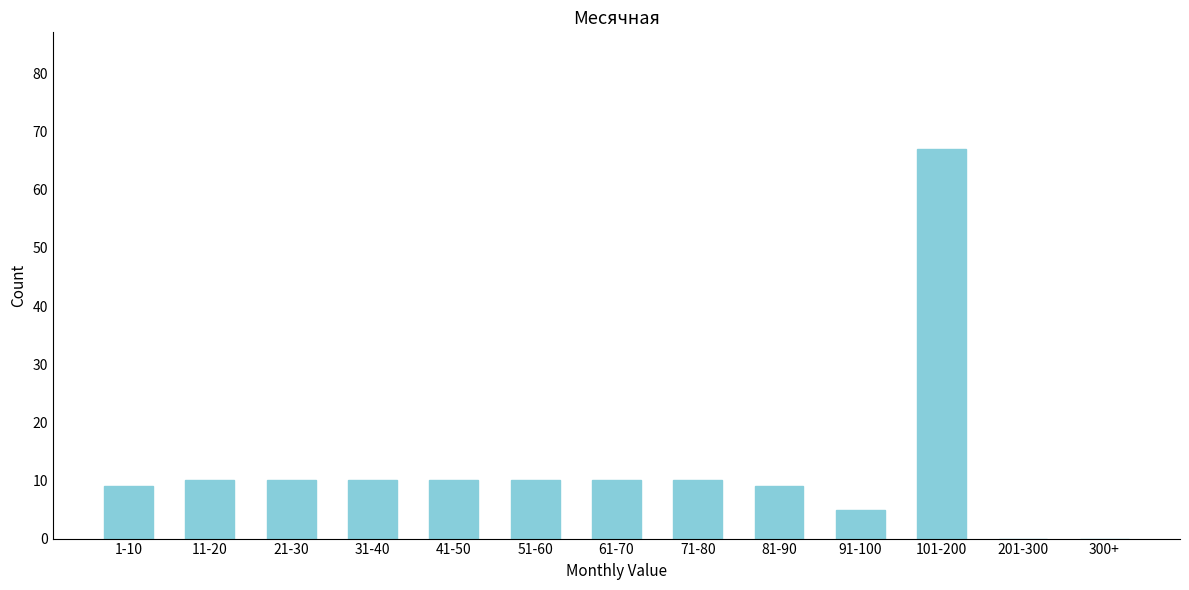

Reading left to right, extract all data points from this chart.

1-10=9	11-20=10	21-30=10	31-40=10	41-50=10	51-60=10	61-70=10	71-80=10	81-90=9	91-100=5	101-200=67	201-300=0	300+=0